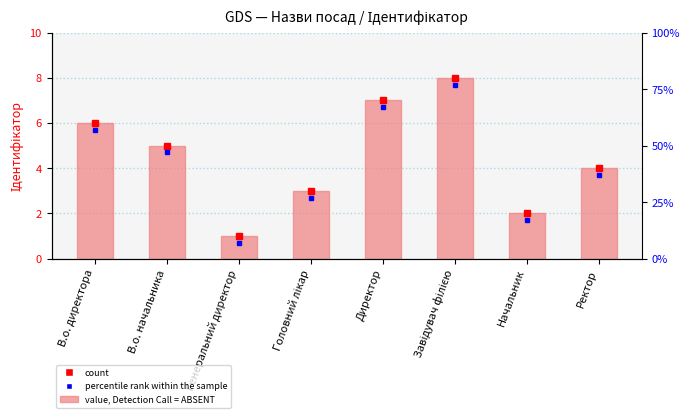

Between Головний лікар and Директор, which is larger?

Директор